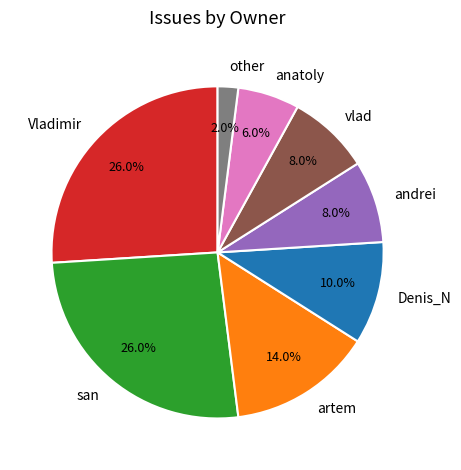

Combined, what portion of the pie is san and artem?

40.0%